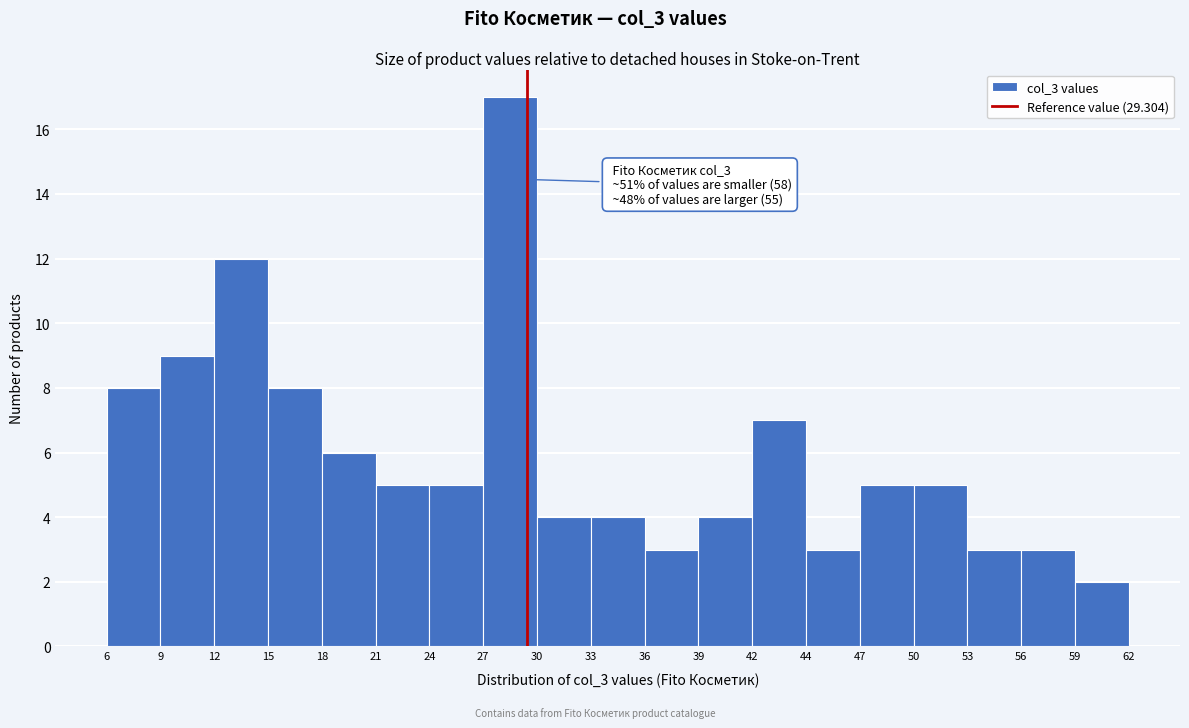

Which range on the x-axis has the tallest bar?

27 to 30